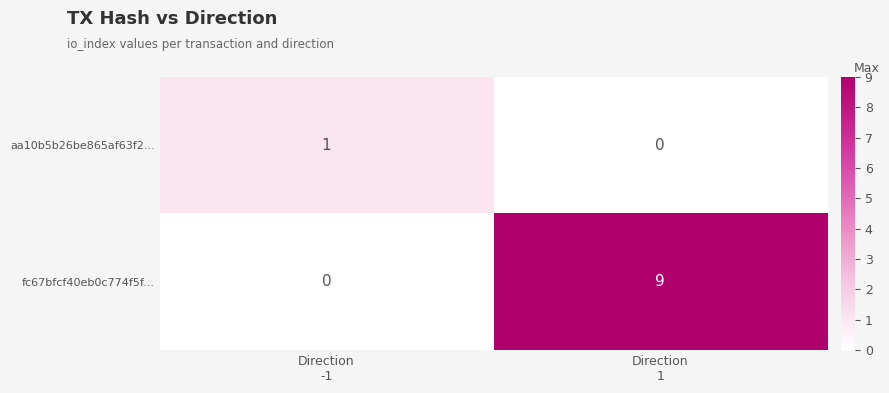

Rank the series by their average value, from highest to lowest.

fc67bfcf40eb0c774f5f..., aa10b5b26be865af63f2...